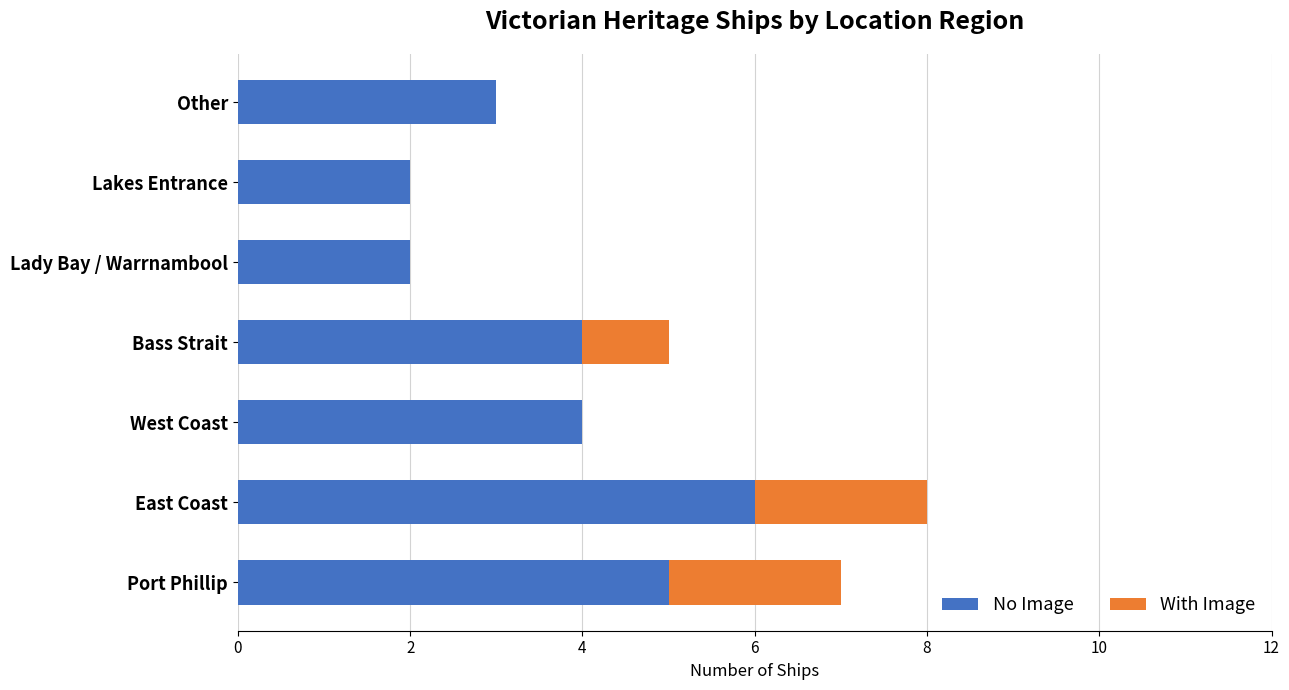

At which category is the sum across all series the highest?

East Coast